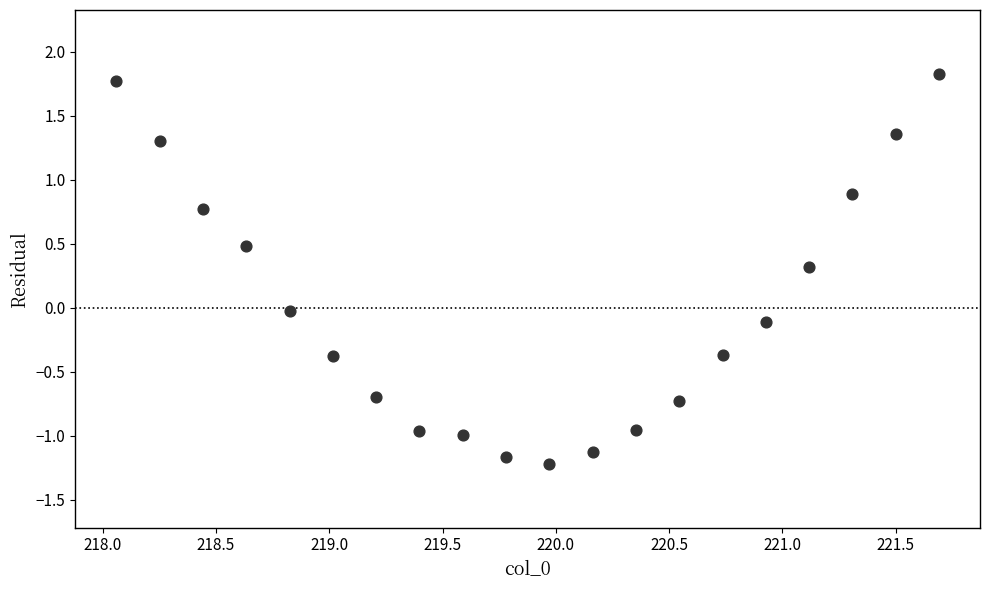

What is the range of X values (max minus min)?

3.6